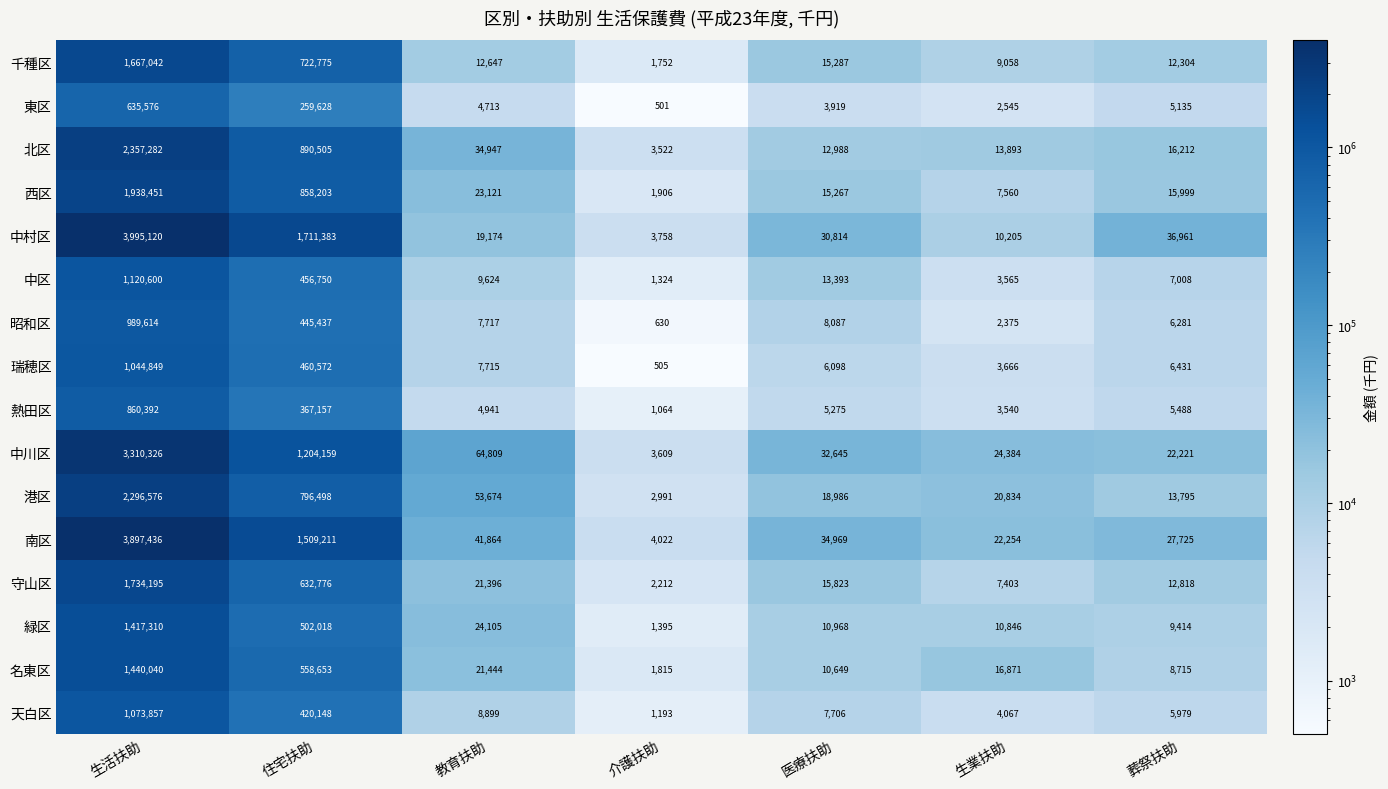

At which label is 中区 closest to 560962?

住宅扶助